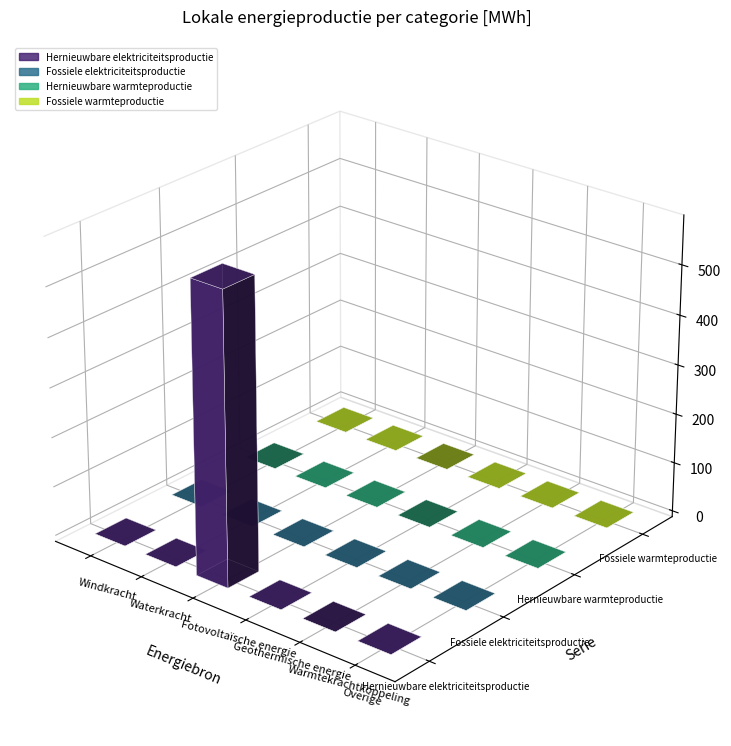

At which category is the sum across all series the highest?

Fotovoltaïsche energie